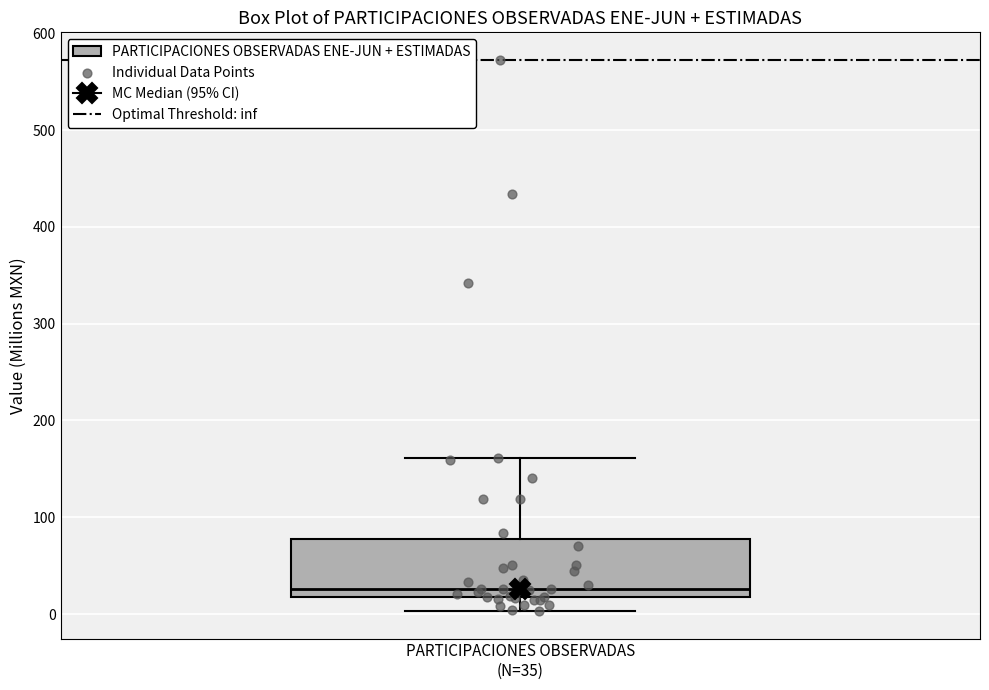

Transcribe this box plot: give where the median line is, the range the box spans, and where the two whiskers end, as read against the y-axis. The values are not printed on the chart, so give them approximately, as read against the axis.

median 30, box 20 to 80, whiskers 0 to 160